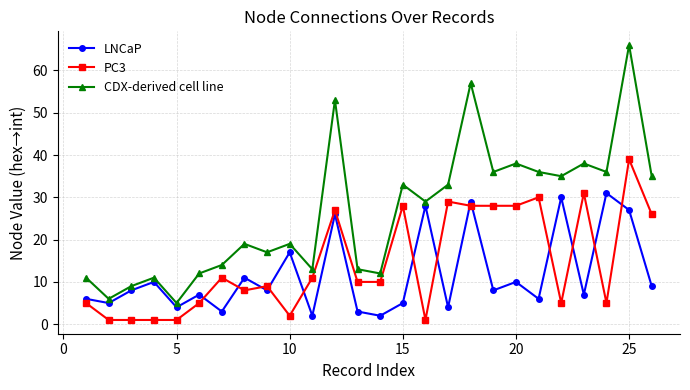

Which series has the widest spread of values?

CDX-derived cell line